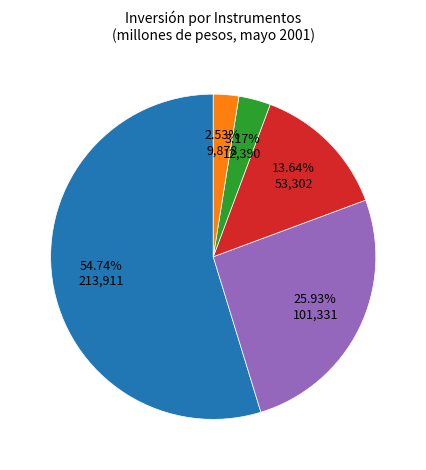

To the nearest percent, what is the difference between the largest and smallest slice percentages?

52%